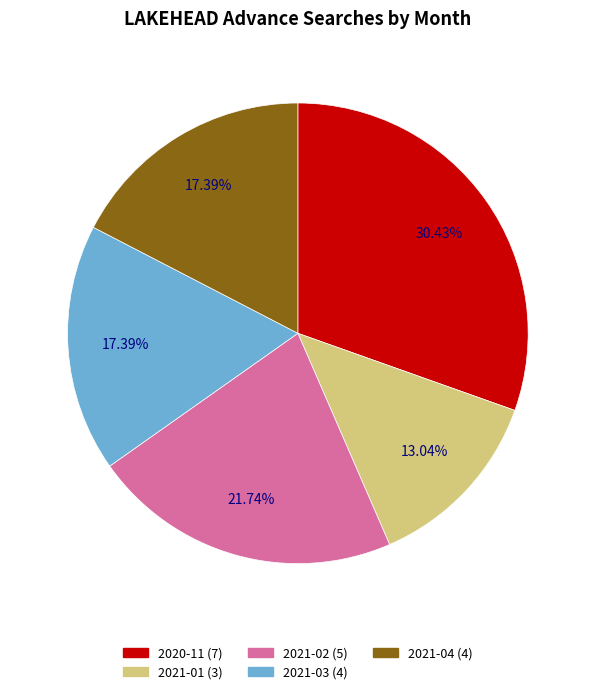

True or false: 2021-01 accounts for 2% of the total.

False